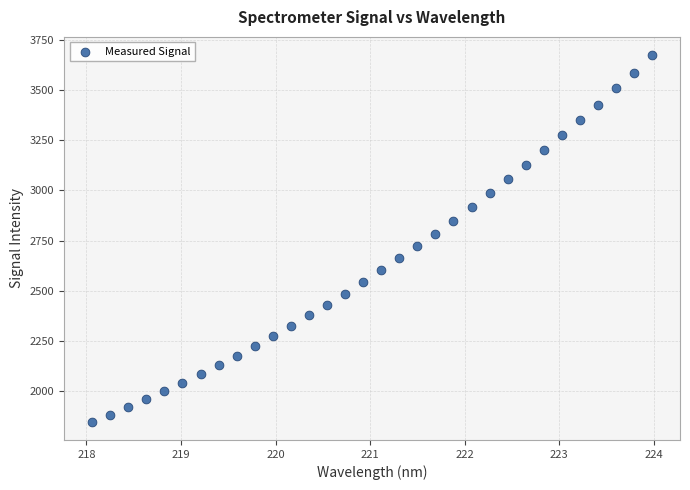

What is the range of X values (max minus min)?

5.9